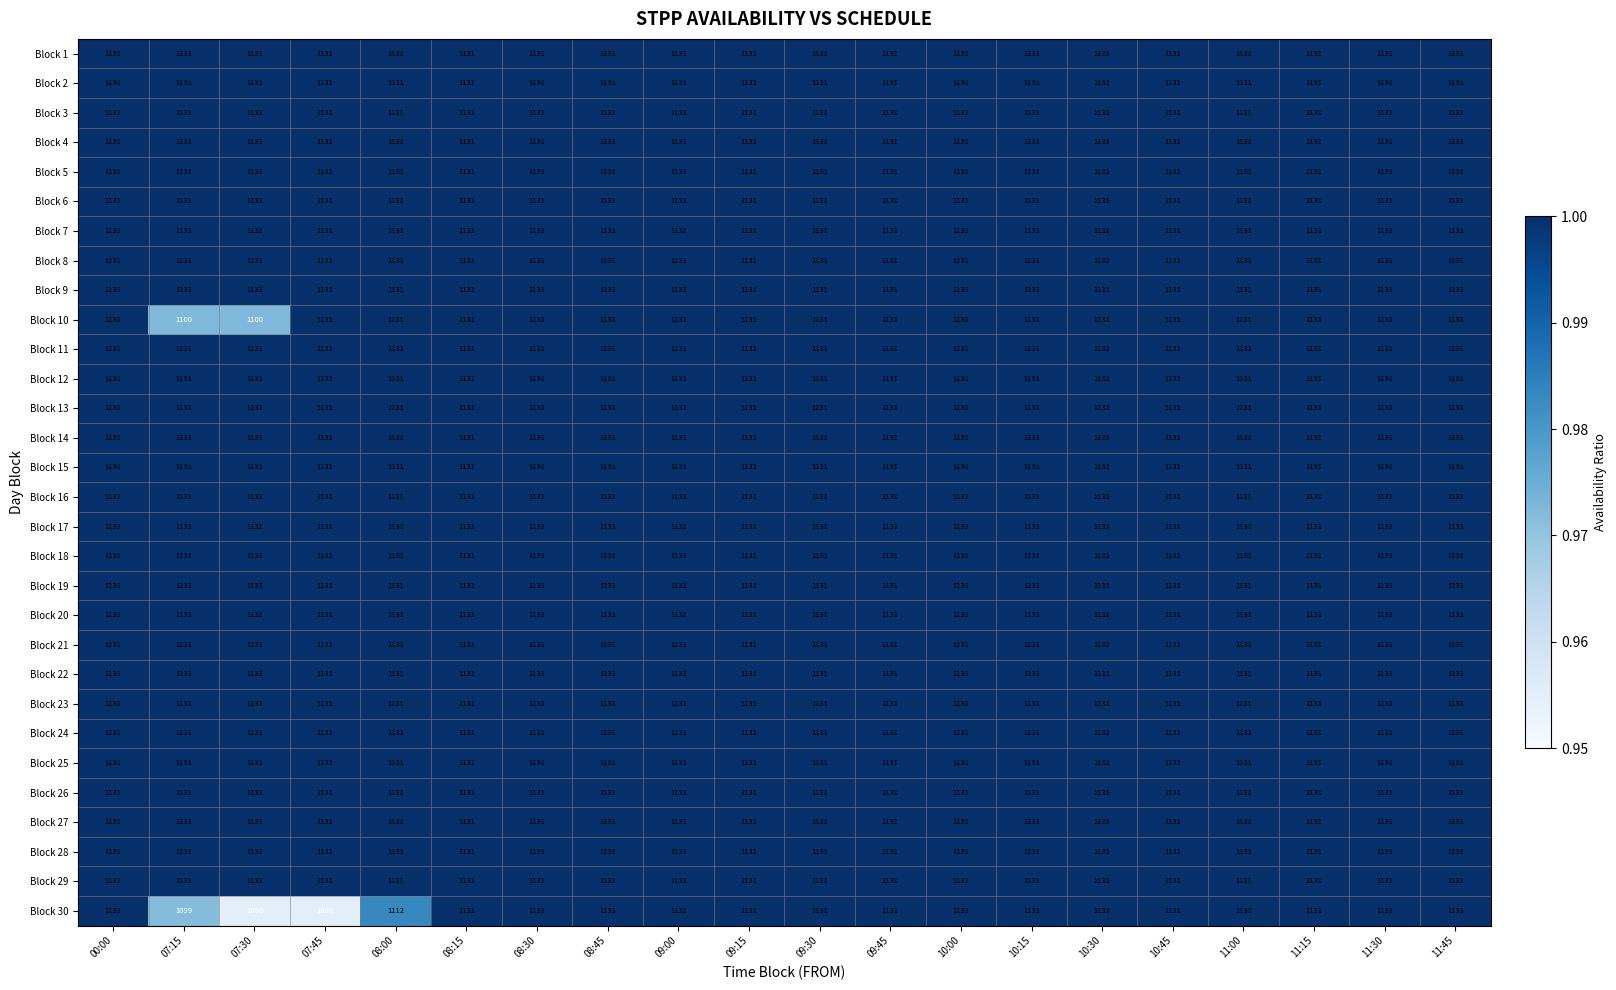

What is the sum of all Block 14 values?

22620